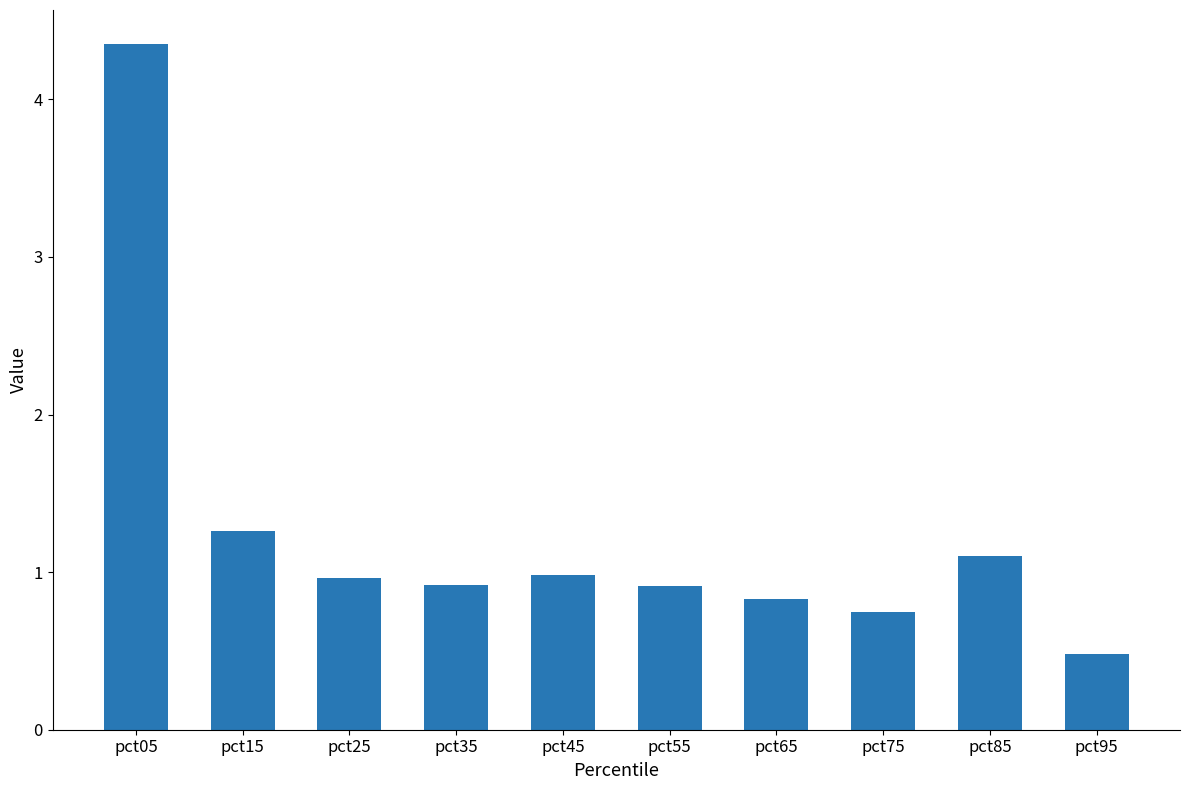

Which label corresponds to the largest value in the chart?

pct05